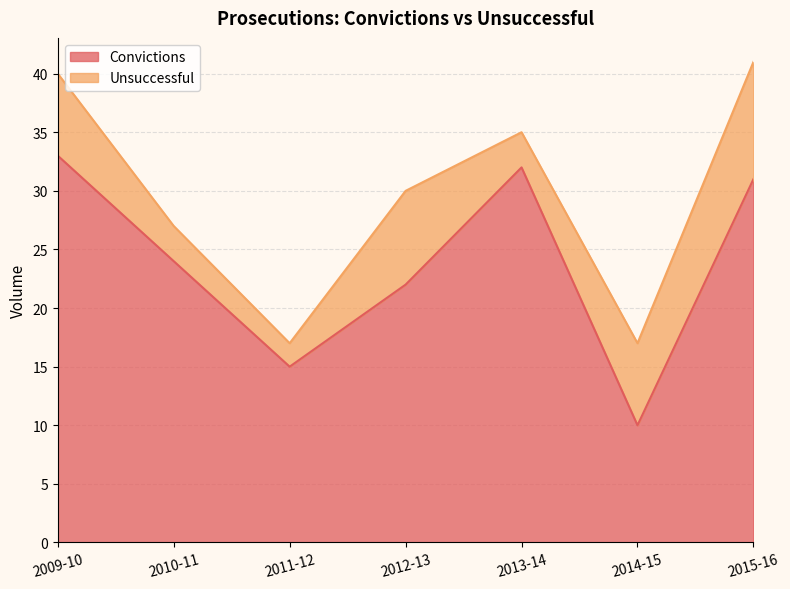

What is the smallest value displayed?

10